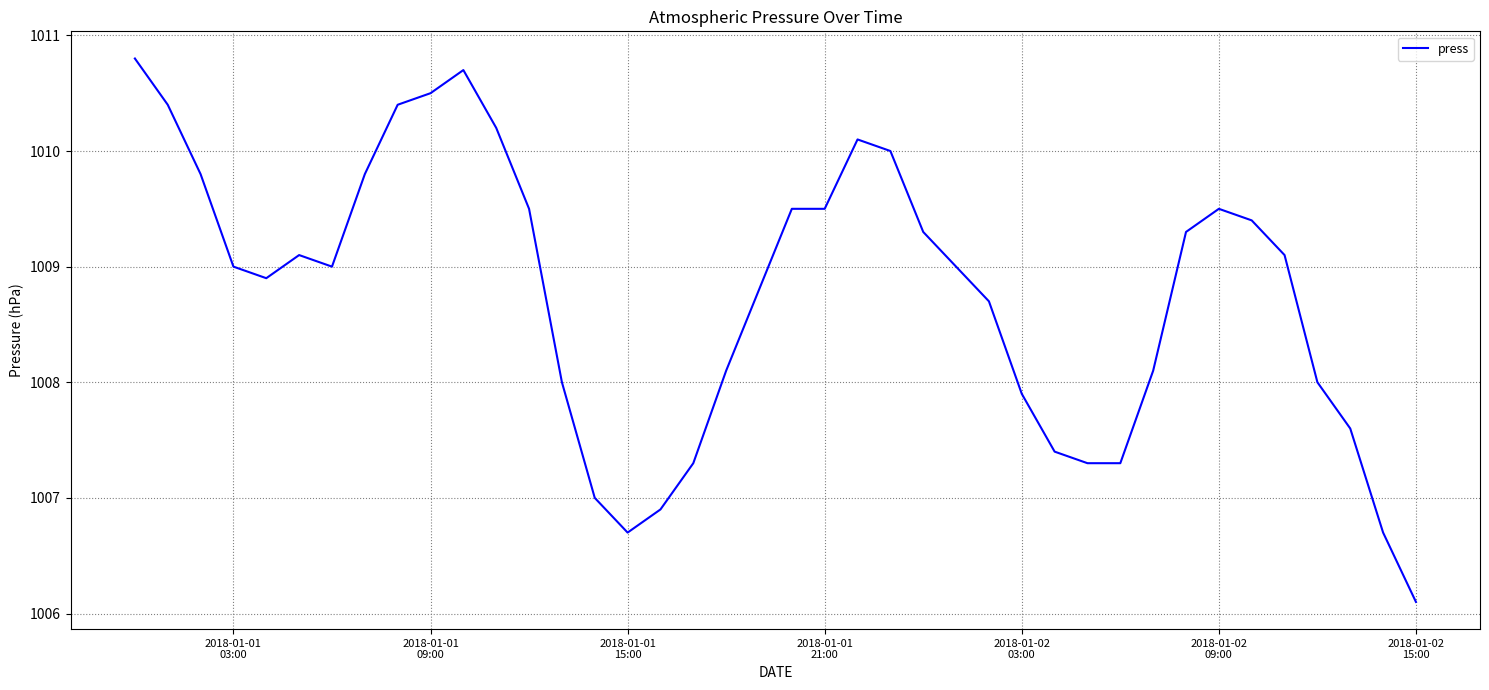

What is the difference between the maximum and minimum values?

4.7